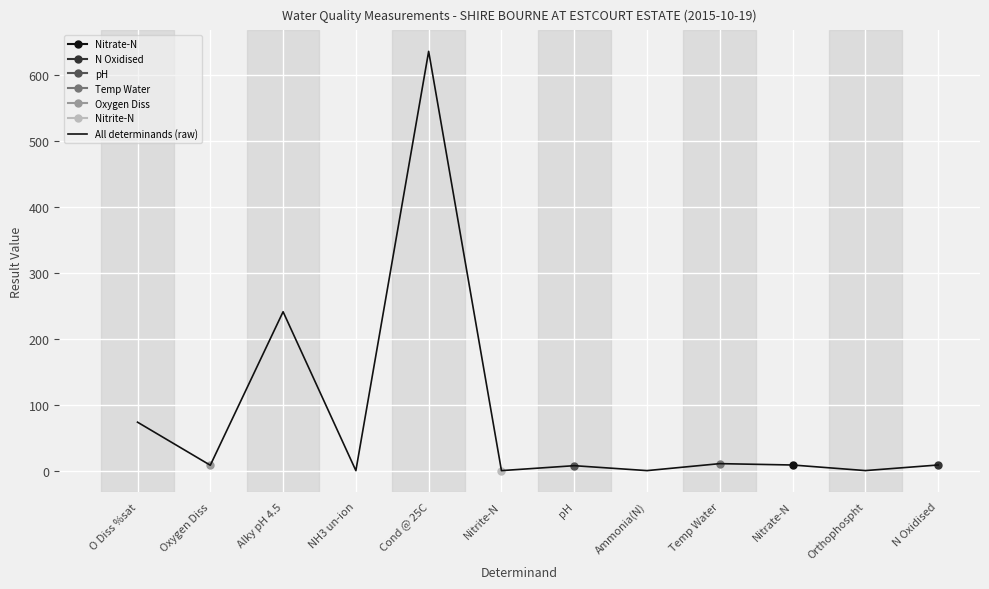

What position from the right is Cond @ 25C?

8